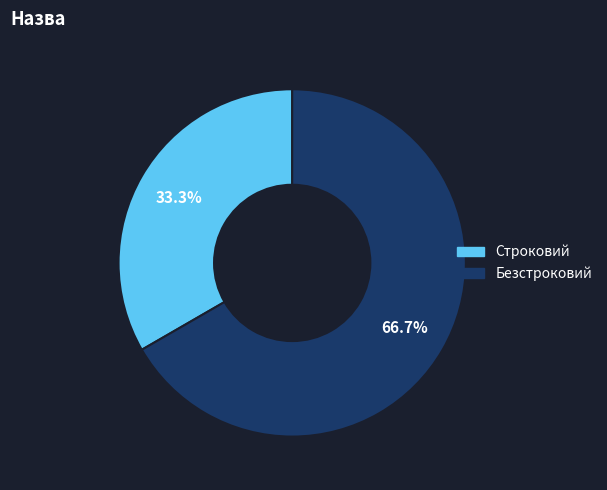

To the nearest percent, what is the combined percentage of Безстроковий and Строковий?

100%